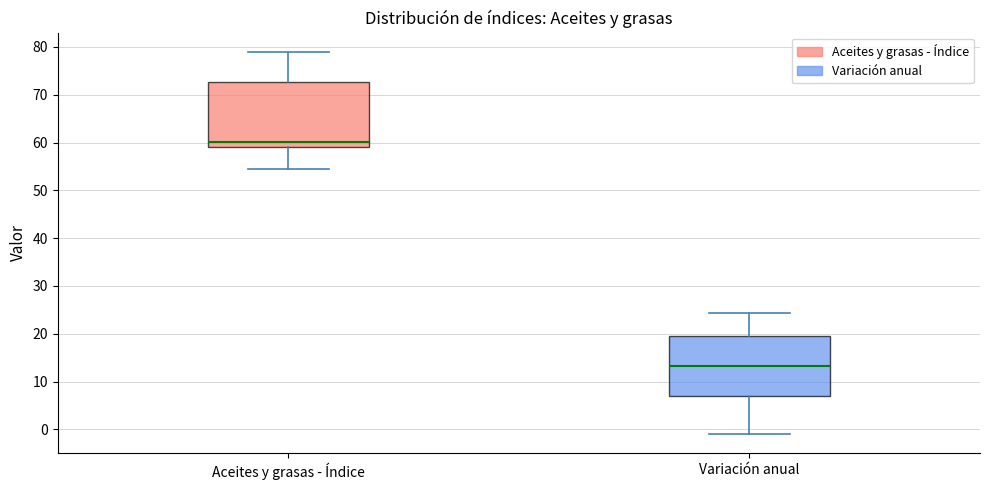

Reading left to right, transcribe this box plot: for each box, give where its median line is, the range the box spans, and where its two whiskers end, as read against the y-axis. The values are not printed on the chart, so give them approximately, as read against the axis.

Aceites y grasas - Índice: median 60, box 59 to 73, whiskers 54 to 79
Variación anual: median 13, box 7 to 20, whiskers -1 to 24